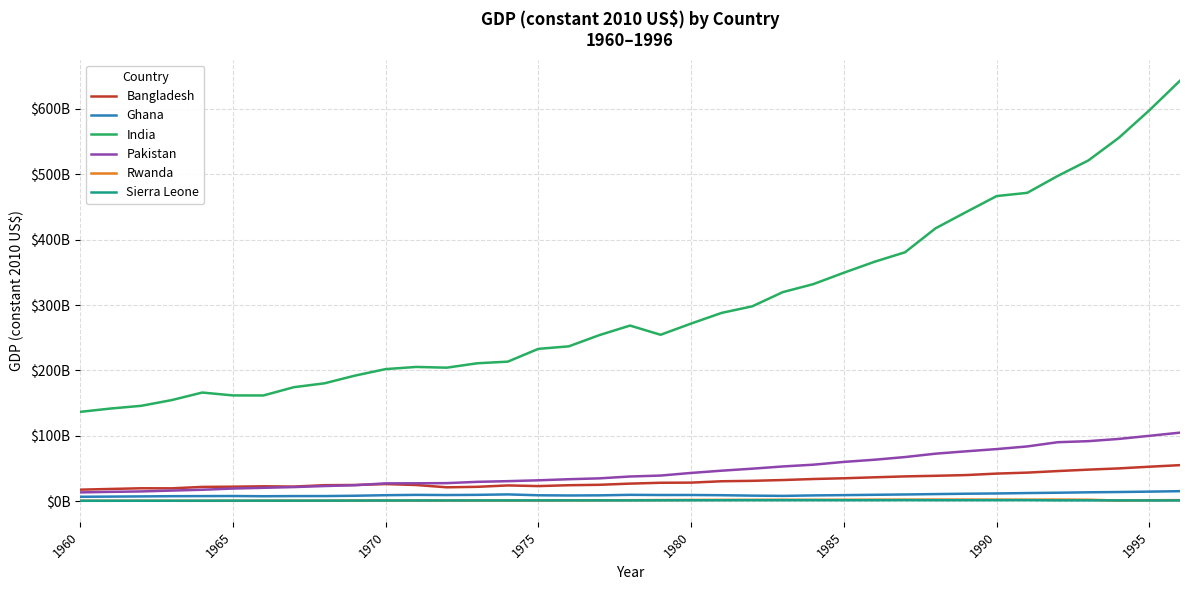

At how many categories does at least one series exceed 111110952016?

37